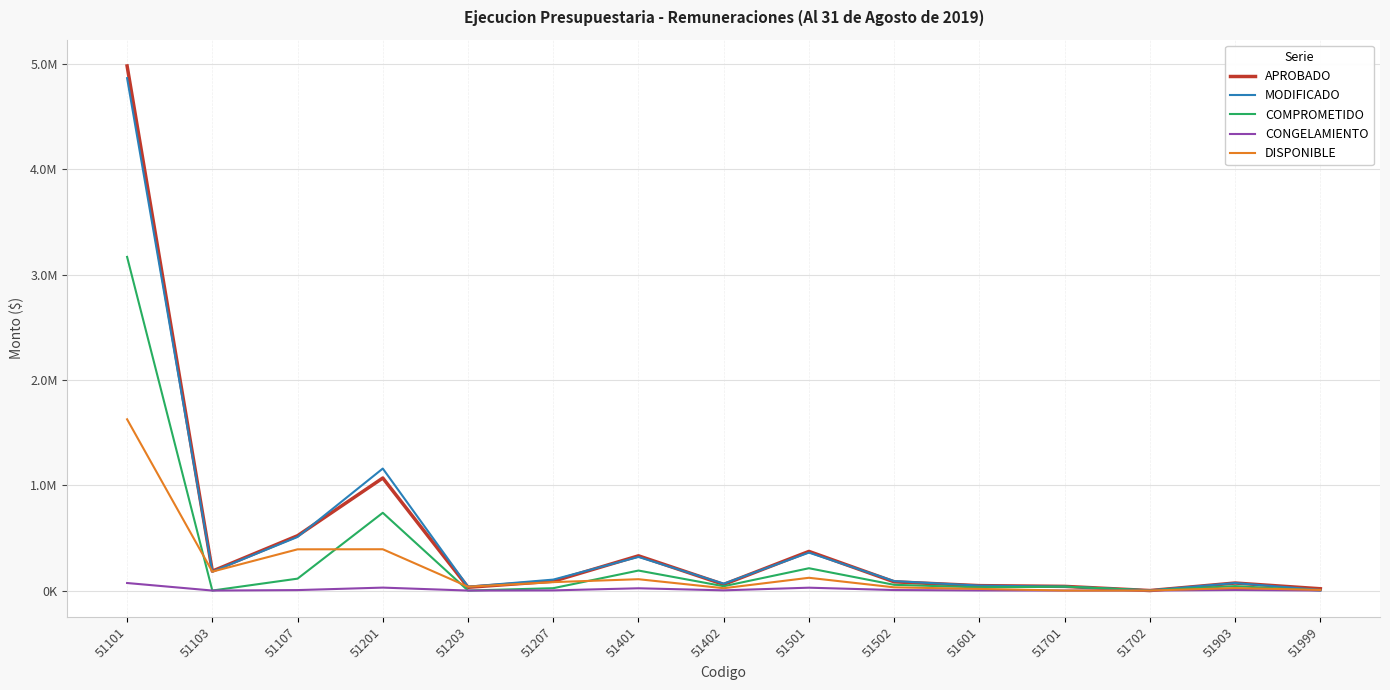

What are all the series names shown in the legend?

APROBADO, MODIFICADO, COMPROMETIDO, CONGELAMIENTO, DISPONIBLE